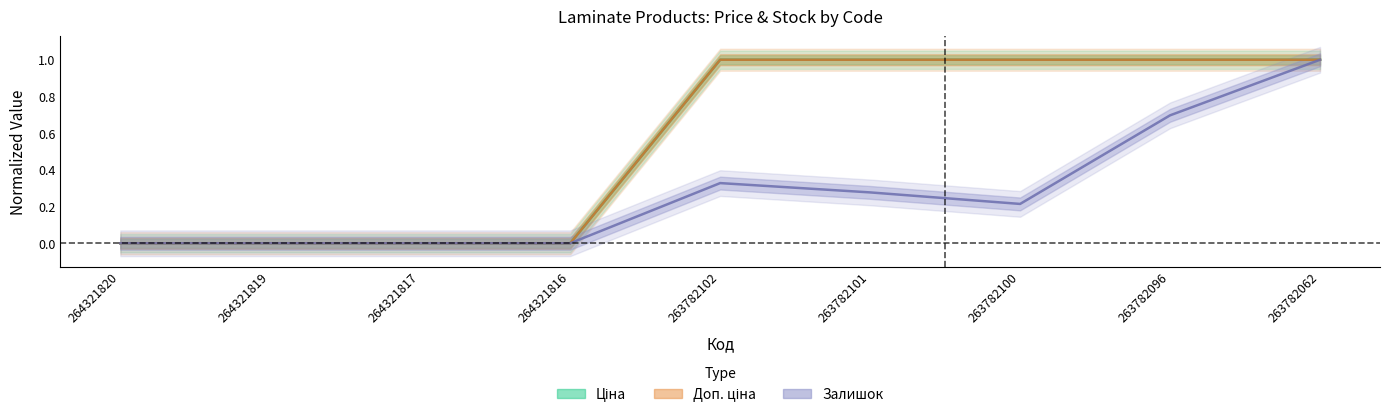

Rank the series at 263782100 from lowest to highest value.

Залишок, Ціна, Доп. ціна